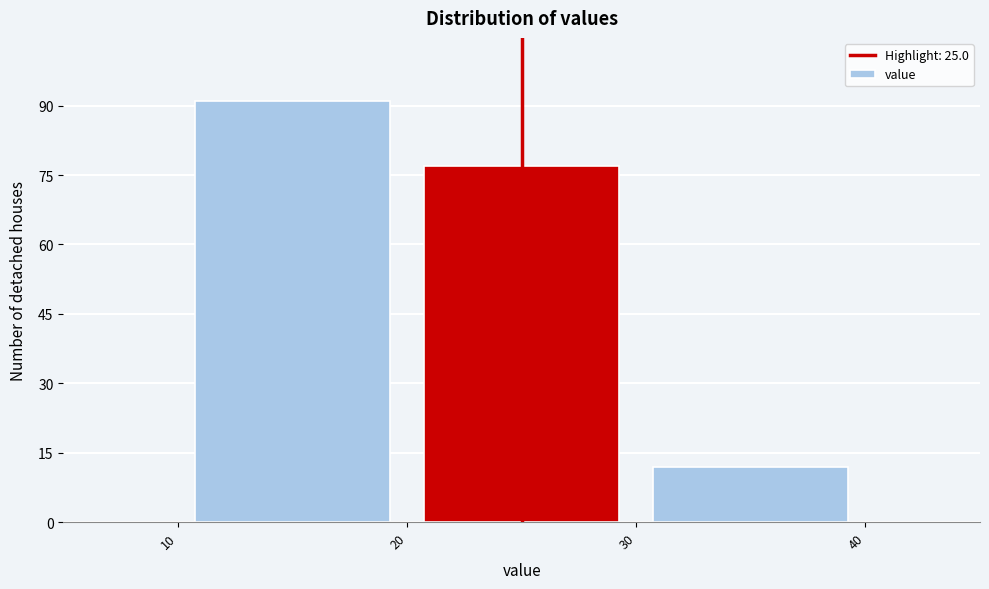

What is the height of the bar covering 10 to 20 on the x-axis? The values are not printed on the chart, so give them approximately, as read against the axis.

92